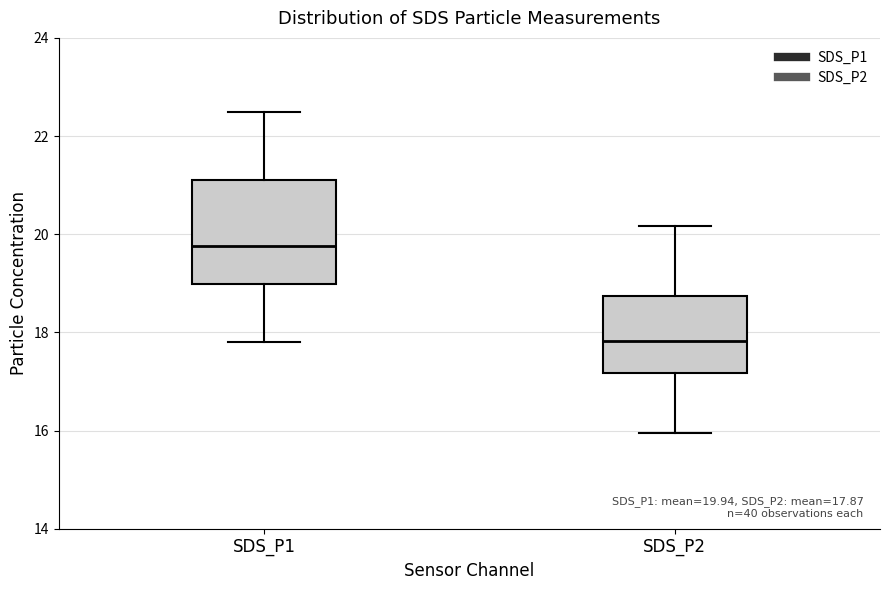

Which box's median line is the highest?

SDS_P1